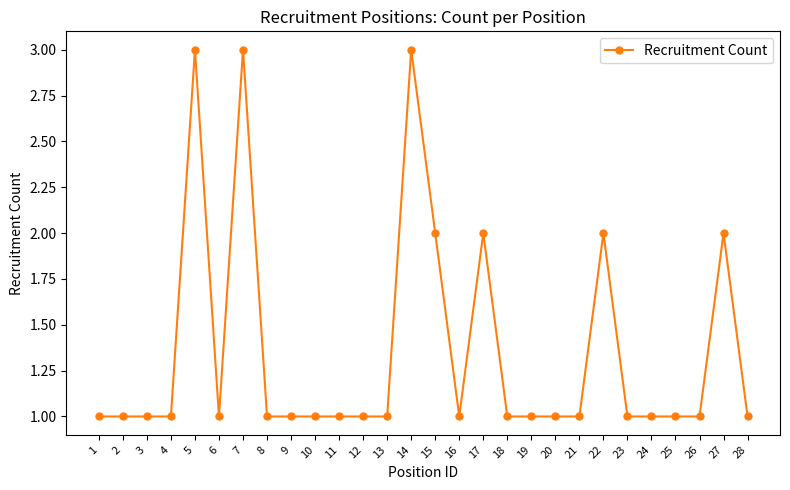

The chart shows a value of 1 at 6. True or false?

True